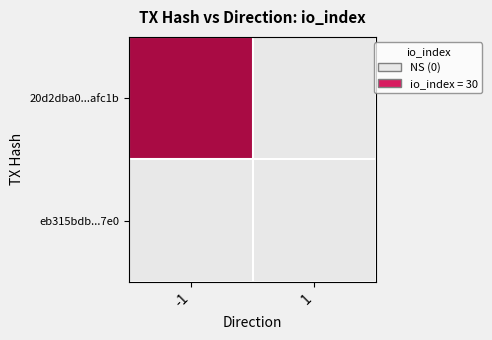

How many values in the 20d2dba0623252a469db62efa1dee2f208afc1b series are below 30?

1